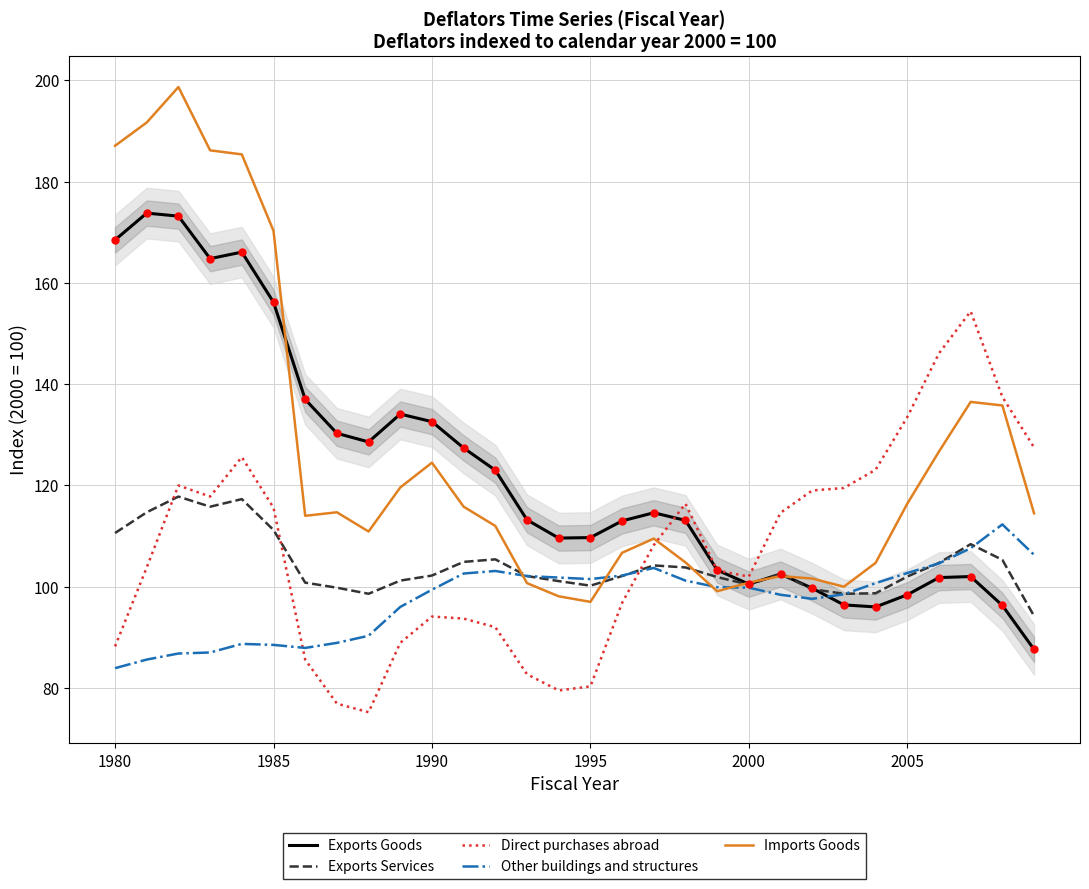

What is the total value across all series at 1980?

638.3